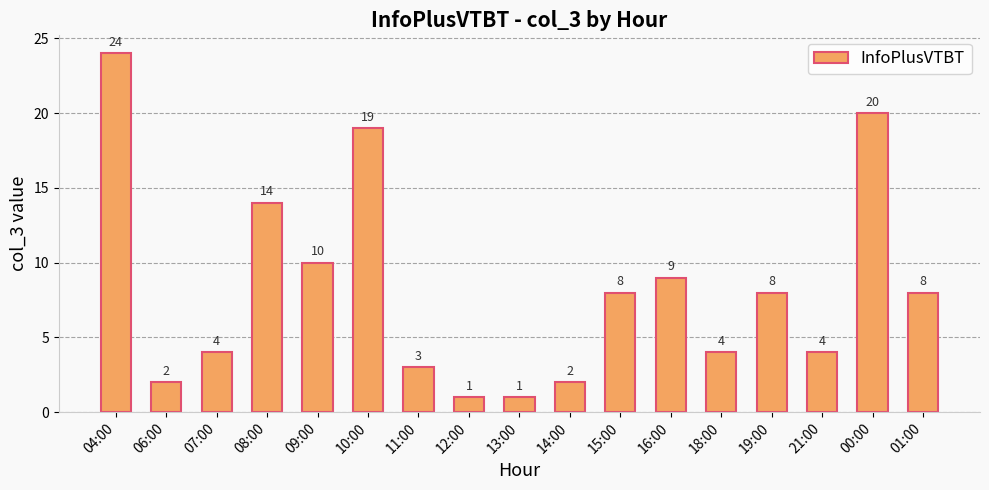

What is the greatest value displayed?

24